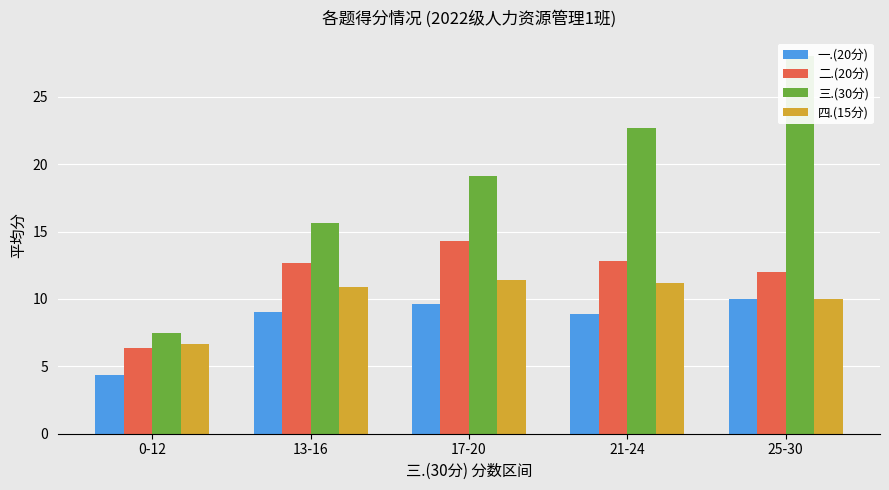

How many bars are there in each group?

4